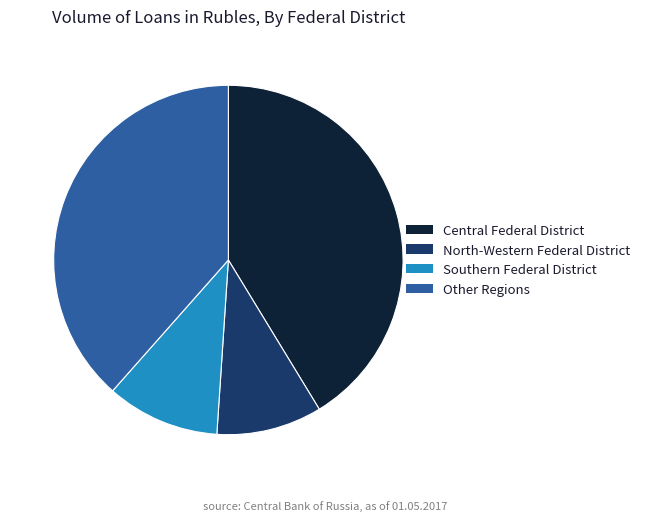

How many slices are in this pie chart?

4